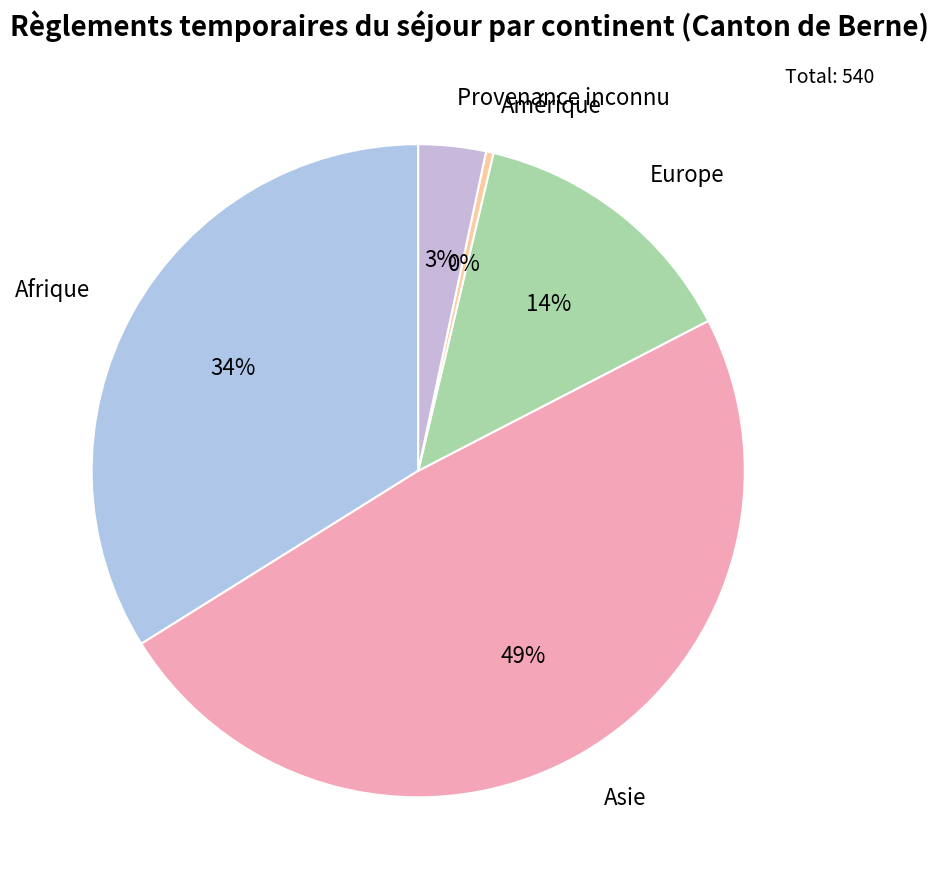

To the nearest percent, what percentage of the pie is Afrique?

34%